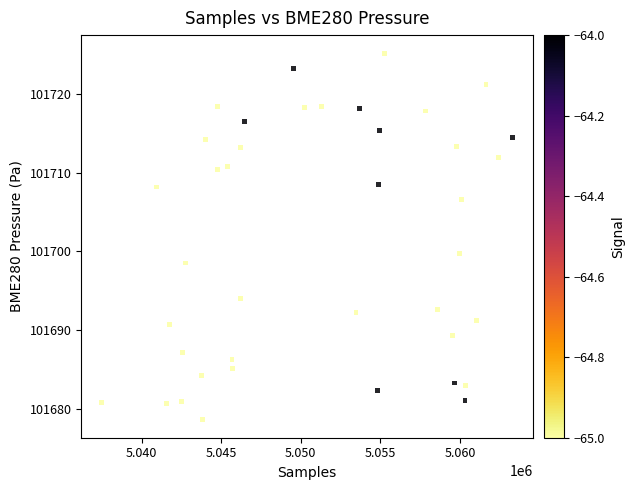

What is the range of X values (max minus min)?

25812.0